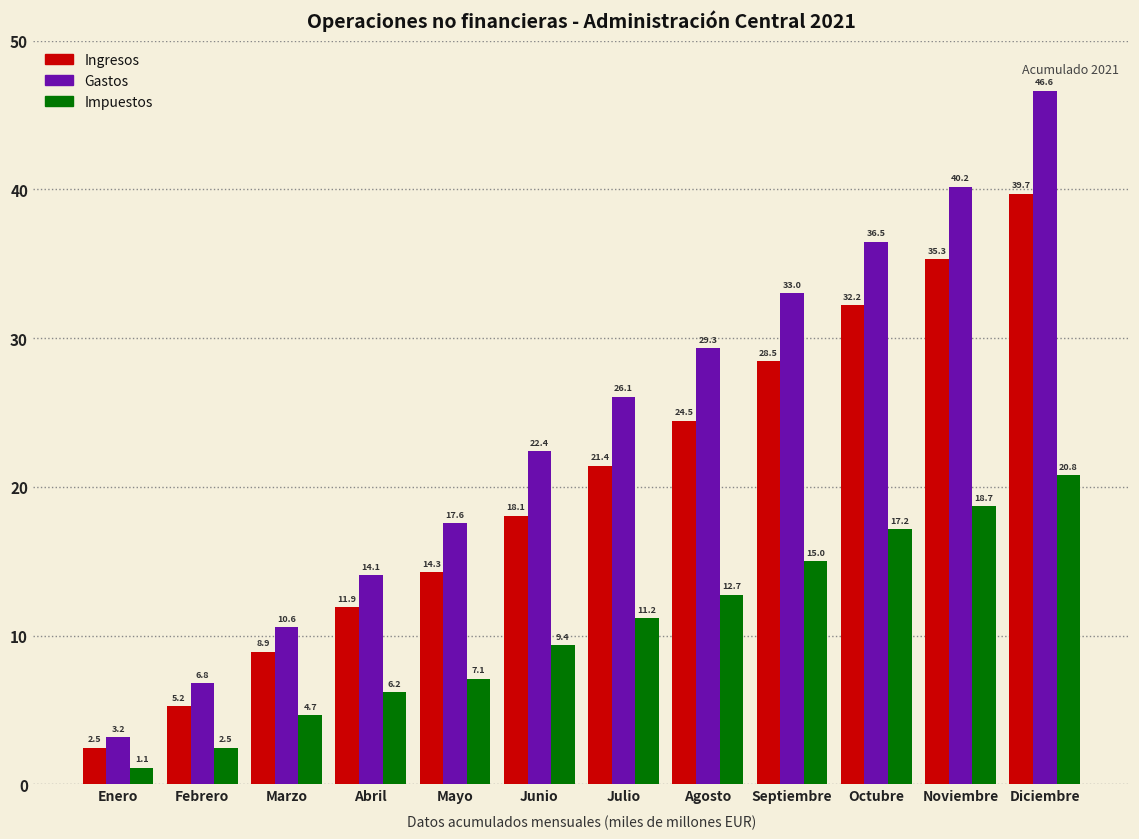

Reading right to left, extract all data points from this chart.

Ingresos: Diciembre=39.7	Noviembre=35.3	Octubre=32.2	Septiembre=28.5	Agosto=24.5	Julio=21.4	Junio=18.1	Mayo=14.3	Abril=11.9	Marzo=8.9	Febrero=5.2	Enero=2.5
Gastos: Diciembre=46.6	Noviembre=40.2	Octubre=36.5	Septiembre=33.0	Agosto=29.3	Julio=26.1	Junio=22.4	Mayo=17.6	Abril=14.1	Marzo=10.6	Febrero=6.8	Enero=3.2
Impuestos: Diciembre=20.8	Noviembre=18.7	Octubre=17.2	Septiembre=15.0	Agosto=12.7	Julio=11.2	Junio=9.4	Mayo=7.1	Abril=6.2	Marzo=4.7	Febrero=2.5	Enero=1.1